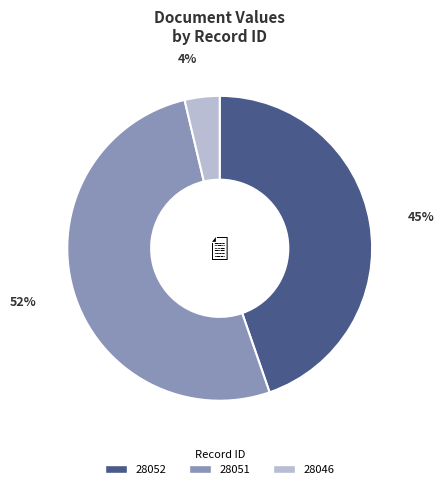

The 28051 slice represents 43% of the pie. True or false?

False